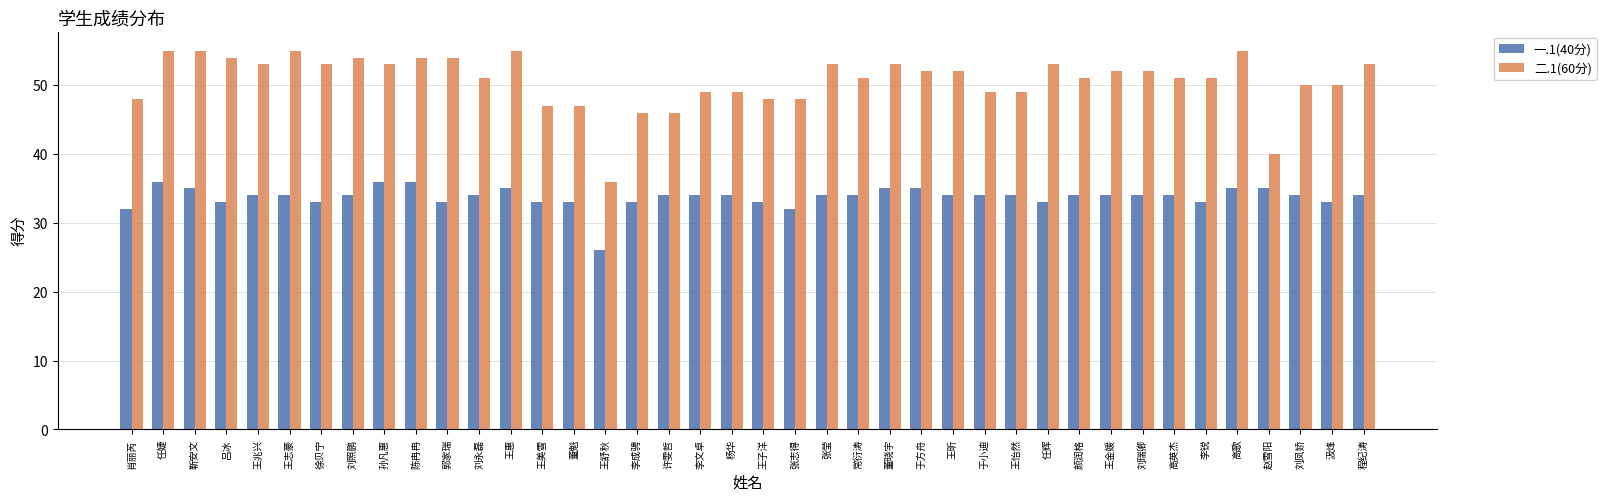

Where does the 二.1(60分) series first go above 52?

任婕